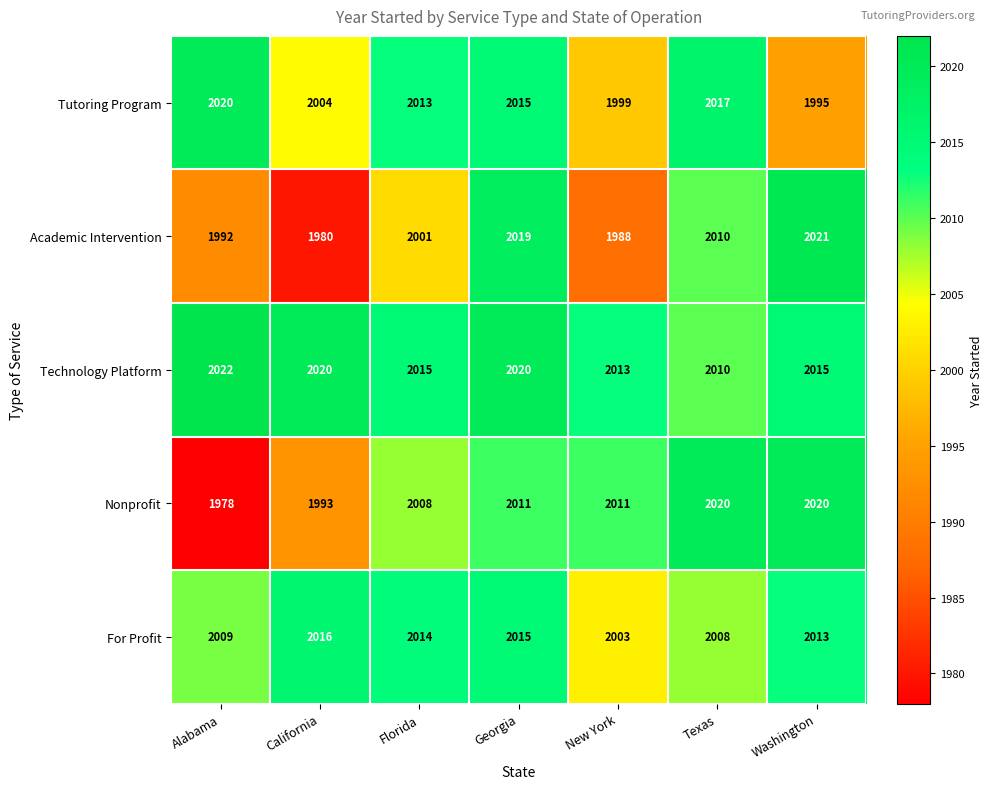

Is it true that For Profit equals 688 at Alabama?

False